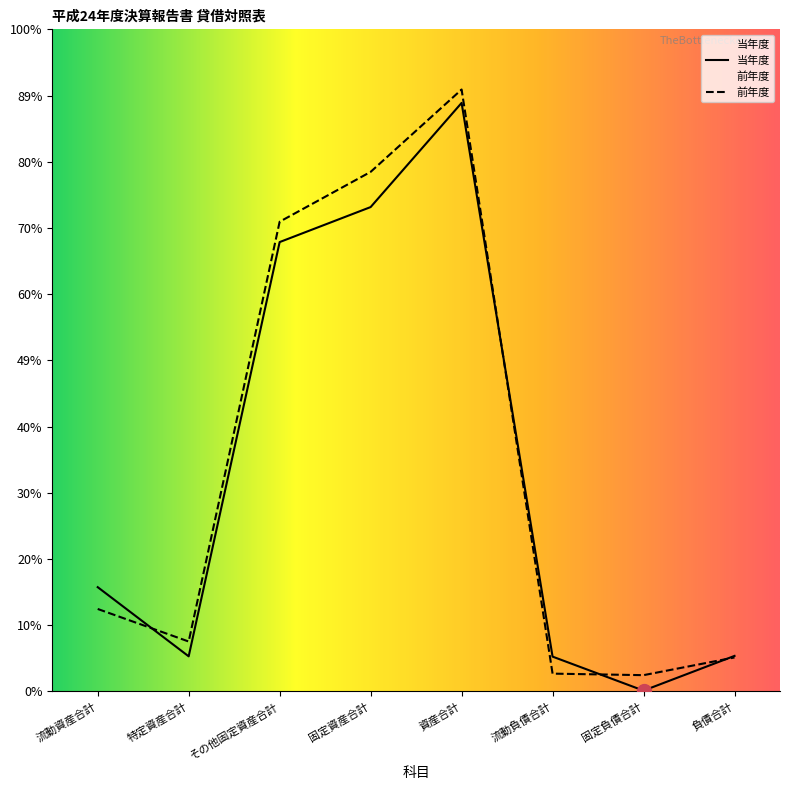

How many interior local peaks does the 当年度 series have?

1